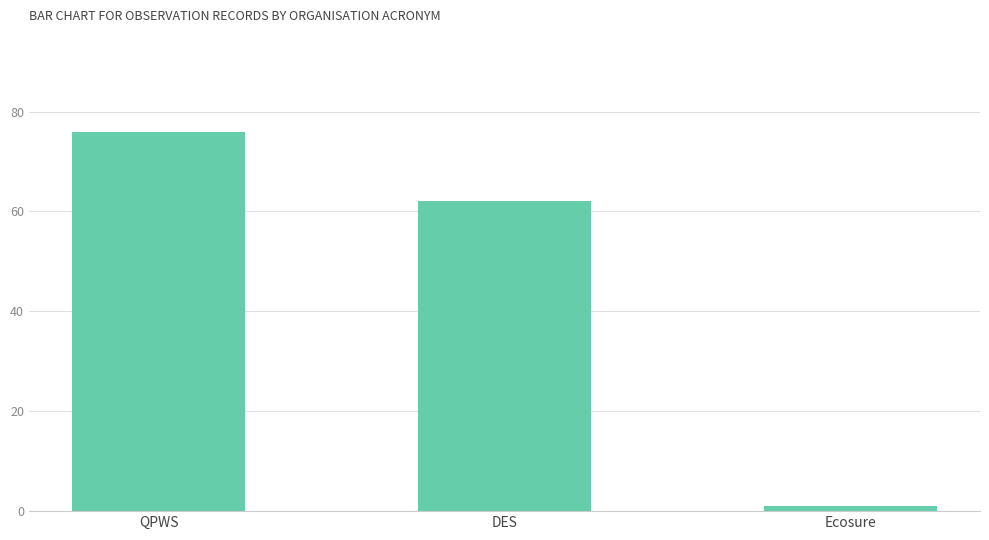

Where is the data nearest to the value 38?

DES